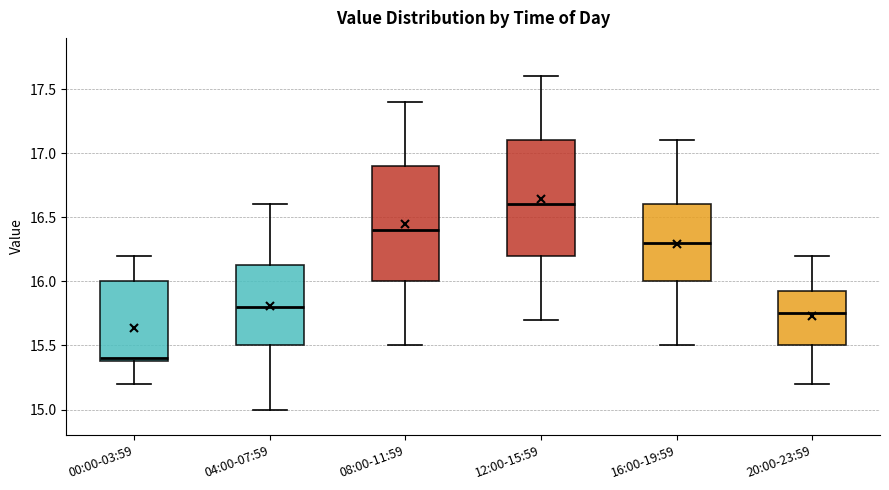

Reading left to right, transcribe this box plot: for each box, give where its median line is, the range the box spans, and where its two whiskers end, as read against the y-axis. The values are not printed on the chart, so give them approximately, as read against the axis.

00:00-03:59: median 15.40 (just above the box's lower edge), box 15.40 to 16.00, whiskers 15.20 to 16.20
04:00-07:59: median 15.80, box 15.50 to 16.15, whiskers 15.00 to 16.60
08:00-11:59: median 16.40, box 16.00 to 16.90, whiskers 15.50 to 17.40
12:00-15:59: median 16.60, box 16.20 to 17.10, whiskers 15.70 to 17.60
16:00-19:59: median 16.30, box 16.00 to 16.60, whiskers 15.50 to 17.10
20:00-23:59: median 15.75, box 15.50 to 15.95, whiskers 15.20 to 16.20